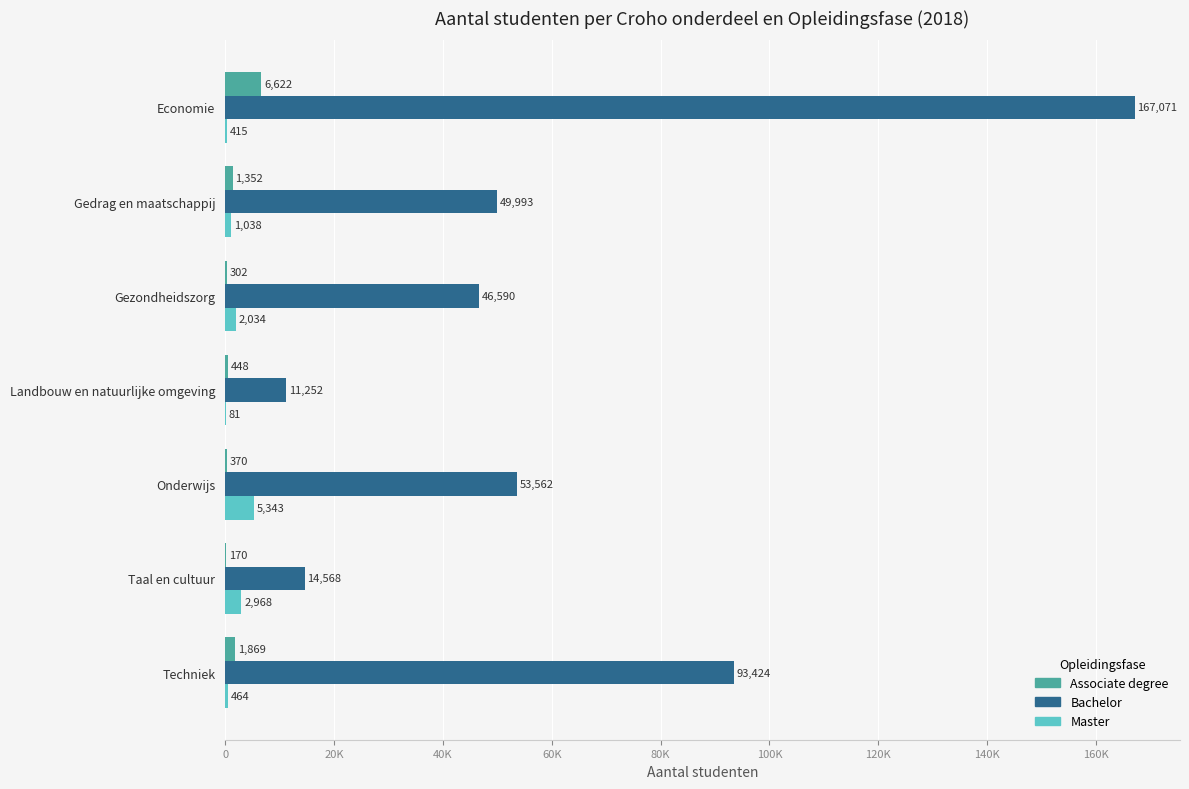

What position from the left is Onderwijs?

5